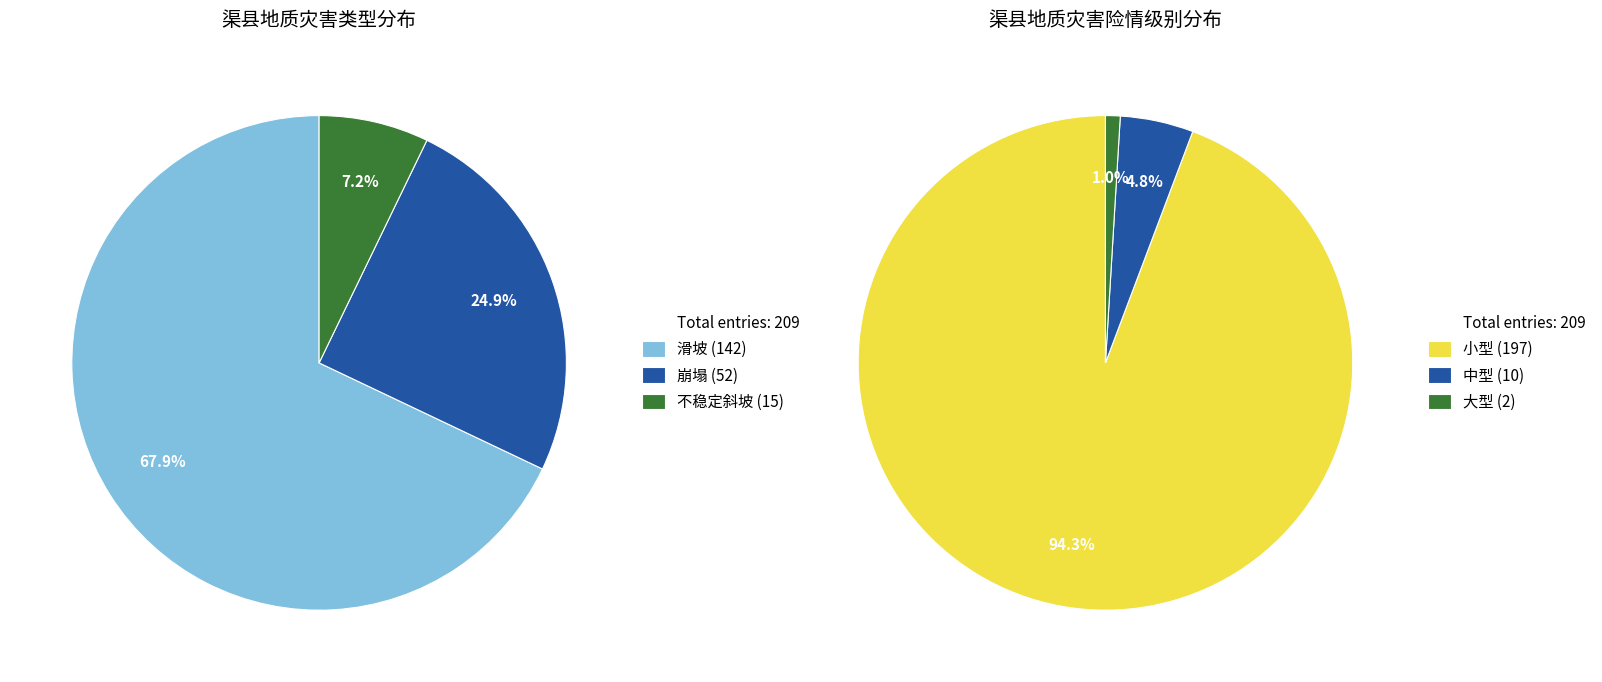

The 崩塌 slice represents 35% of the pie. True or false?

False